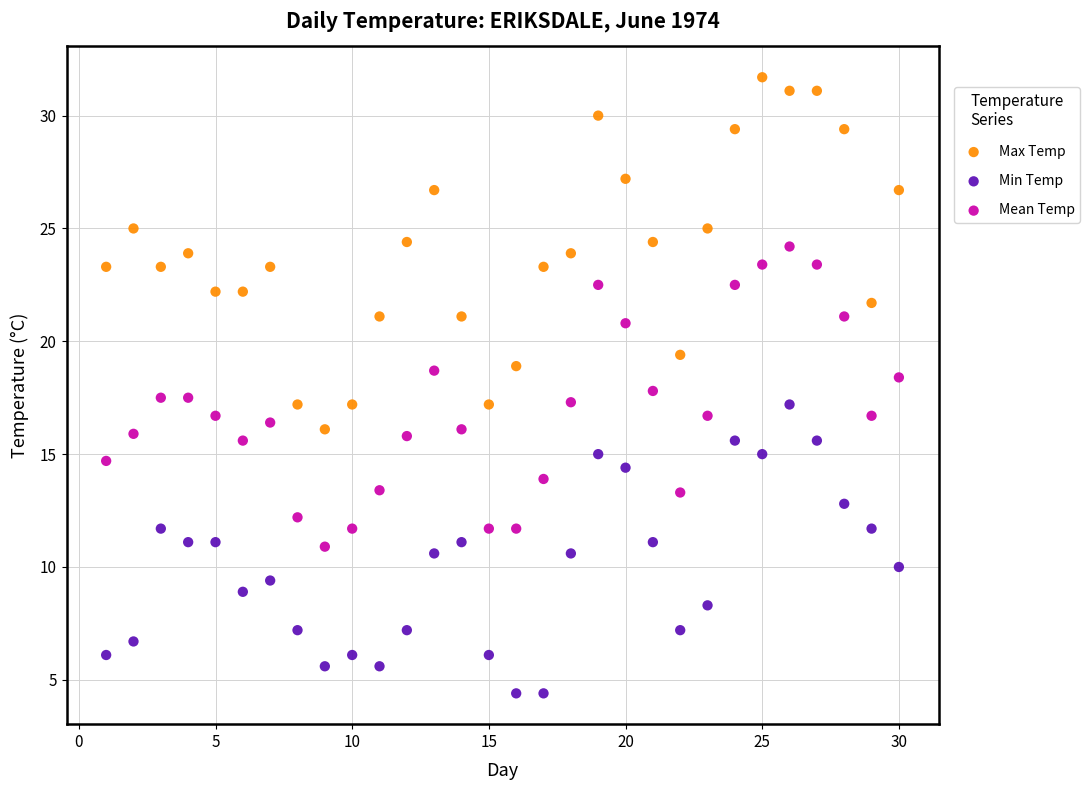

Which series reaches the minimum Y coordinate?

Min Temp